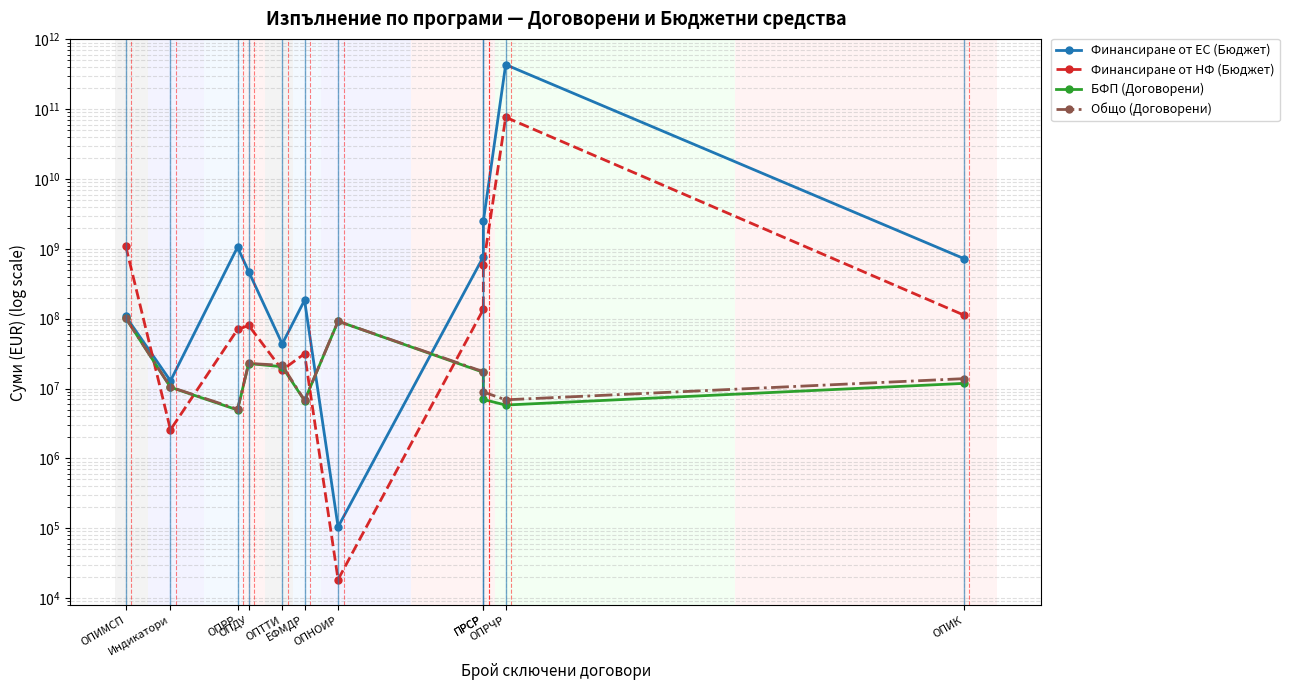

Reading left to right, list all the values displayed in this chart.

Финансиране от ЕС (Бюджет): 107737831.0	12869727.9	1058385187.9	472433702.3	43495159.6	183837674.4	104303.5	769445269.2	2473981337.8	434641576210.6	727274940.4
Финансиране от НФ (Бюджет): 1085075452.4	2566685.2	70047521.5	80017180.4	18430992.5	31507036.3	18406.6	135836462.6	577974241.7	76701454625.4	112881462.2
БФП (Договорени): 102000000.0	10433336.3	4934148.4	22819389.7	20515359.4	6705928.6	91943089.0	17081714.1	6971421.9	5801270.1	11850395.8
Общо (Договорени): 102000000.0	10502360.7	5062873.8	22884227.1	21514601.5	6766682.9	92061611.8	17414208.8	8919214.9	6892251.9	13848294.5